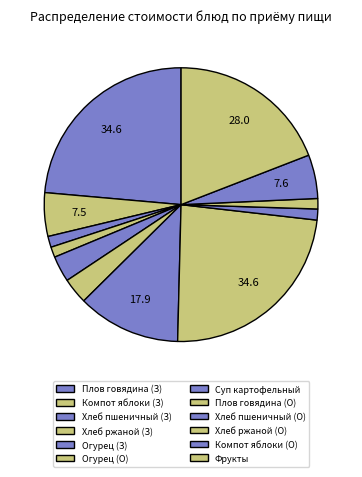

Which category has the smallest portion of the pie?

Хлеб ржаной (Завтрак)